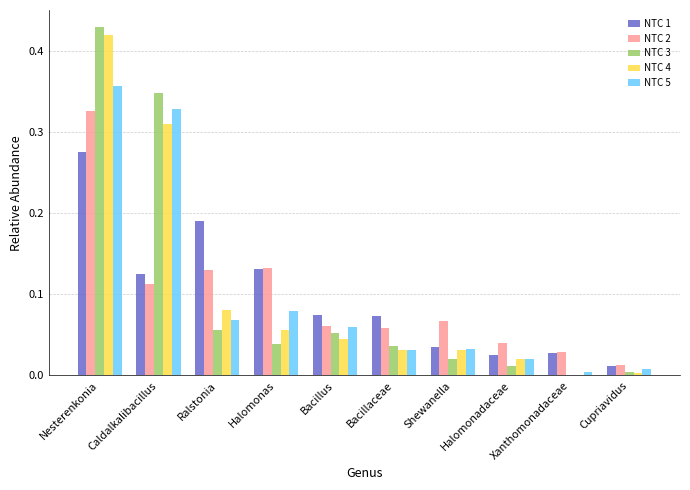

Which category has the highest value in the NTC 5 series?

Nesterenkonia